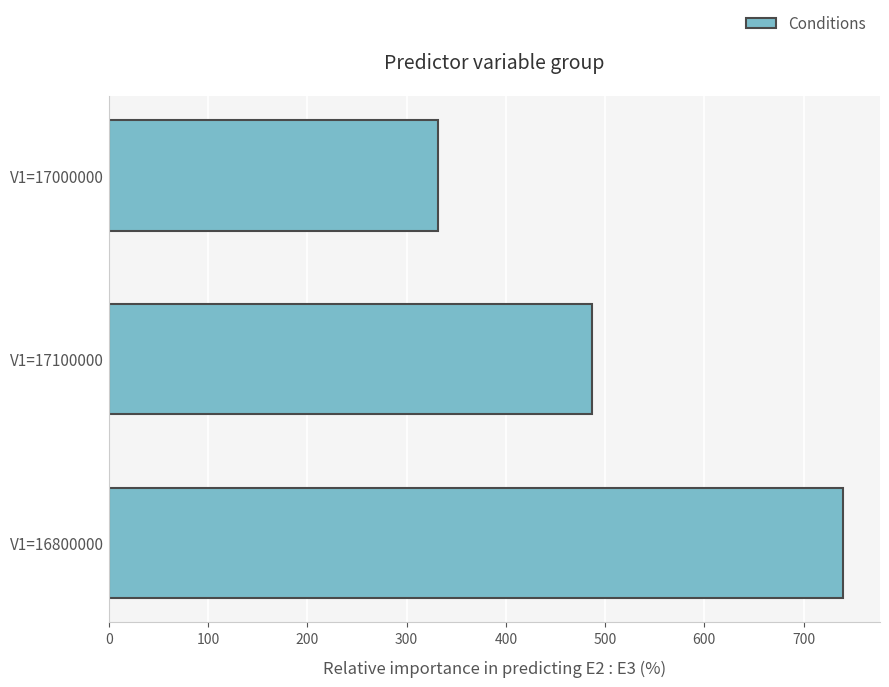

At which category does the chart reach its minimum across all series?

V1=17000000